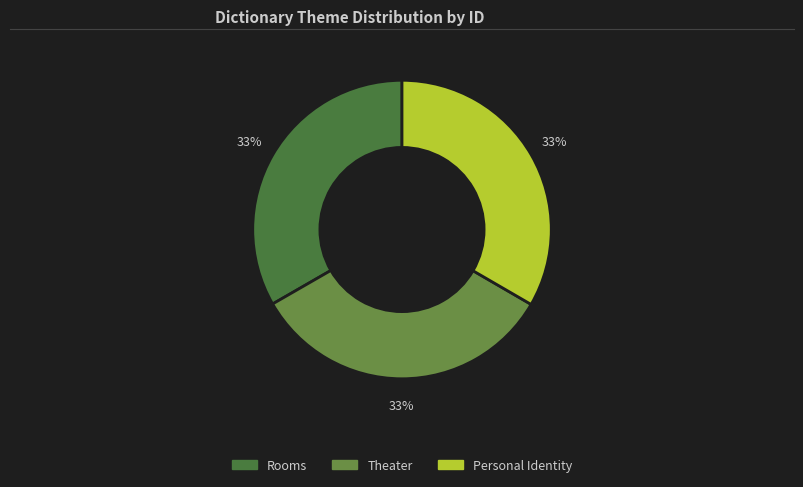

Is it true that Personal Identity is 33% of the pie?

True